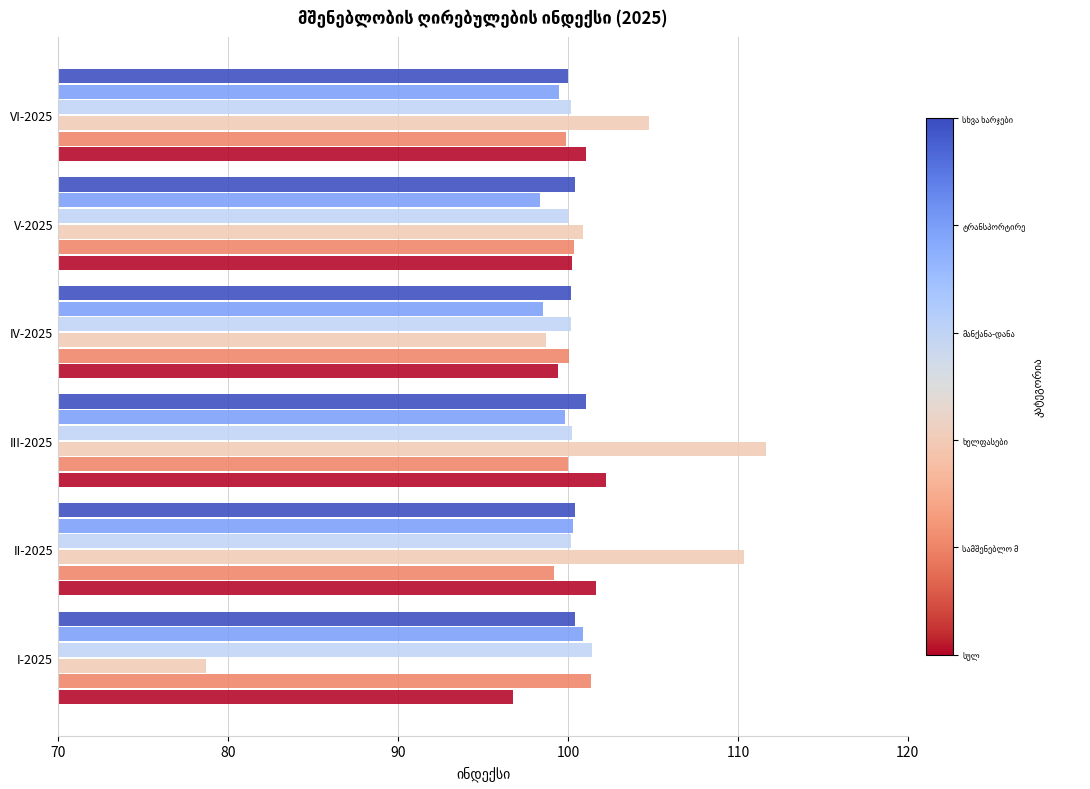

What is the greatest value displayed?

111.7